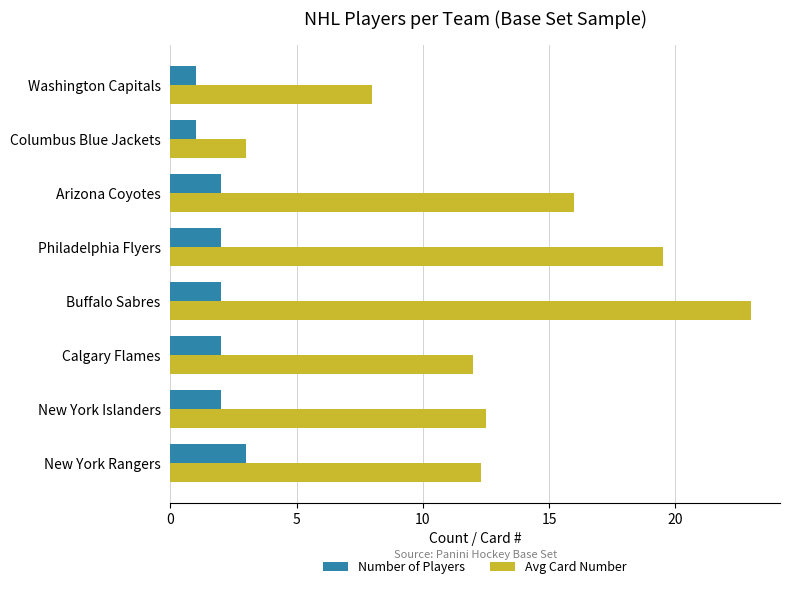

What are all the series names shown in the legend?

Number of Players, Avg Card Number